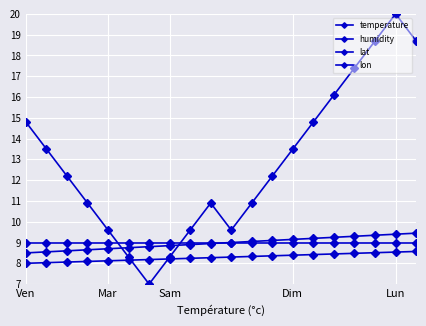

Does the chart have visible grid lines?

Yes